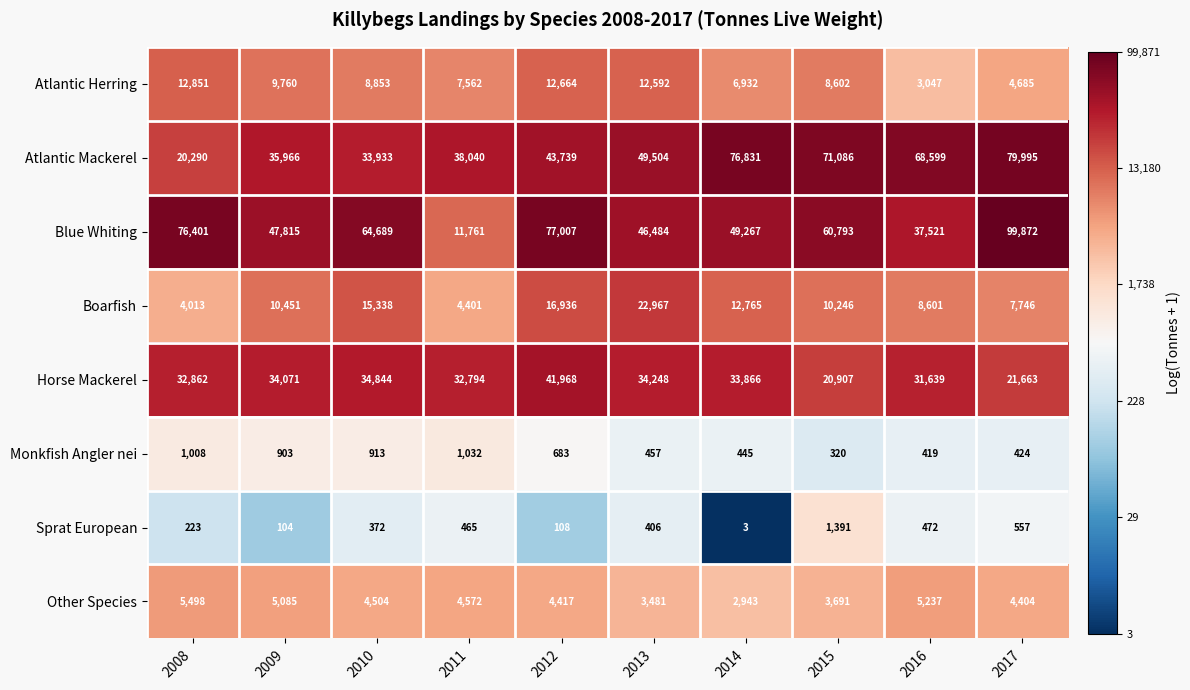

Which category has the lowest value across all series?

2014